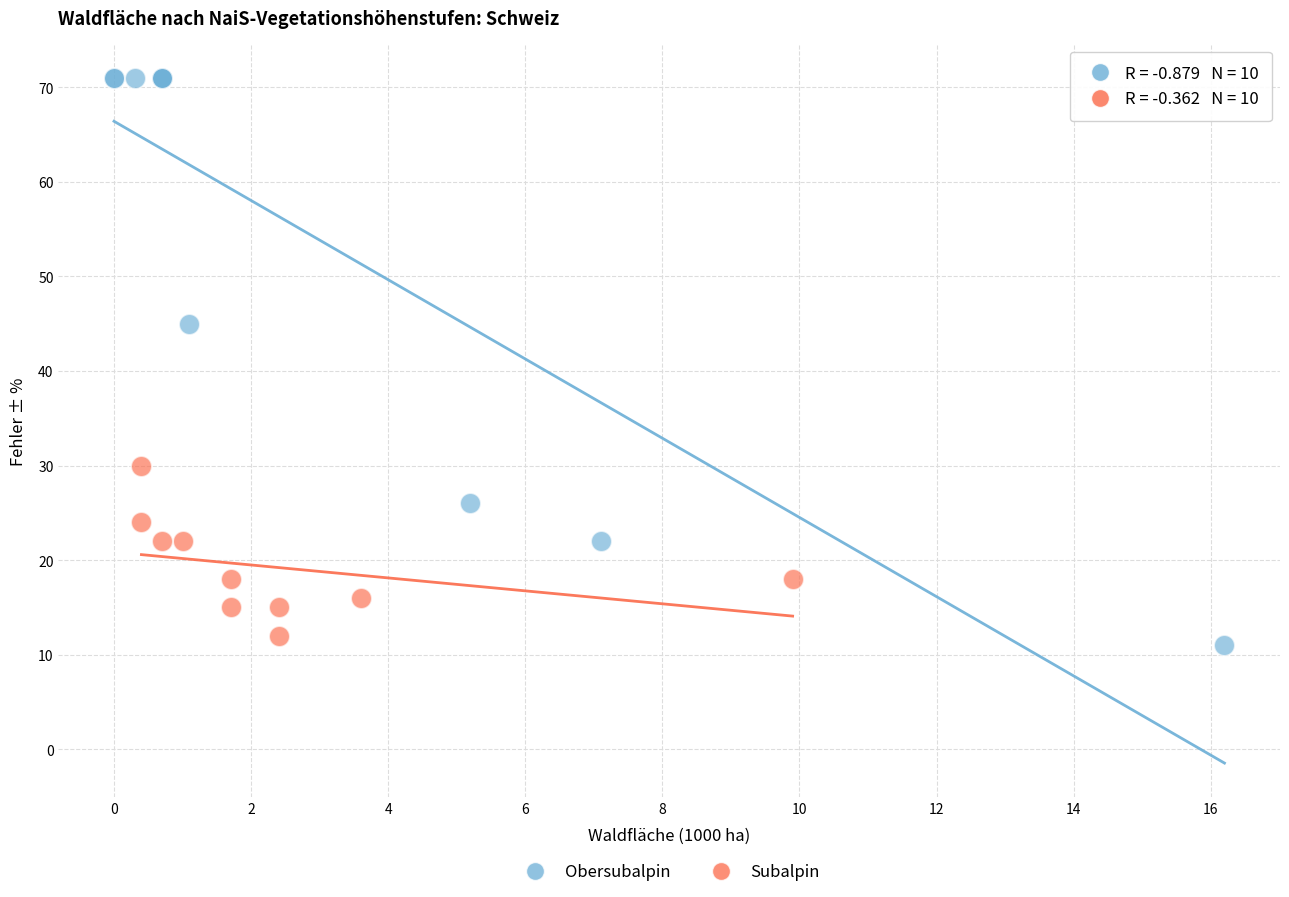

Which series contains the highest Y value?

Obersubalpin